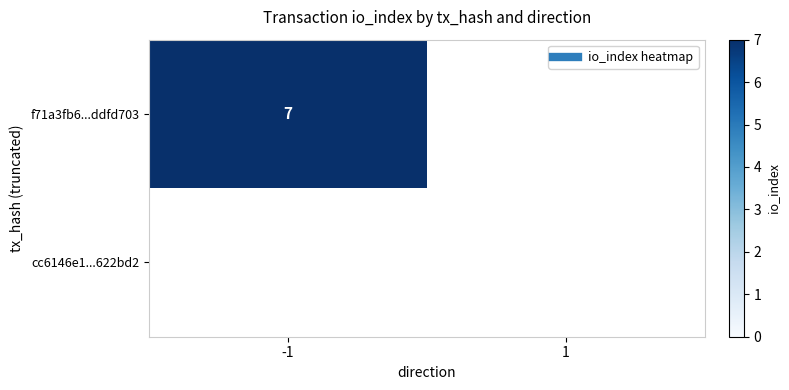

Which series changed the most between -1 and 1?

f71a3fb6...ddfd703